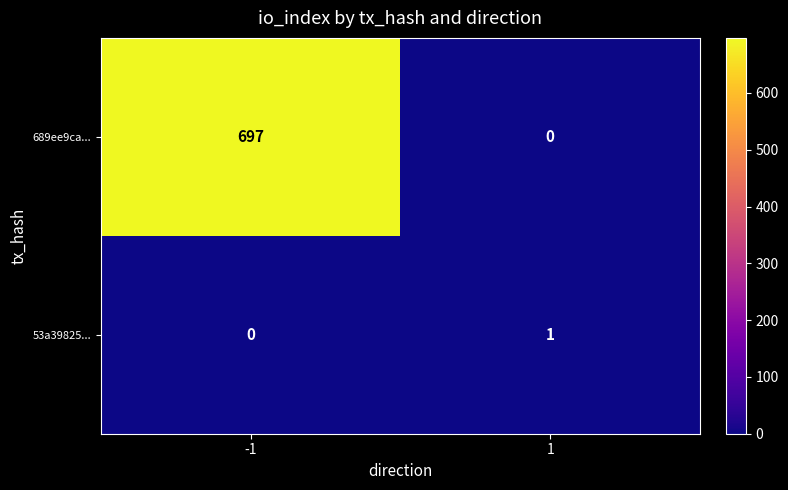

What is the difference between the highest and lowest values at 1?

1